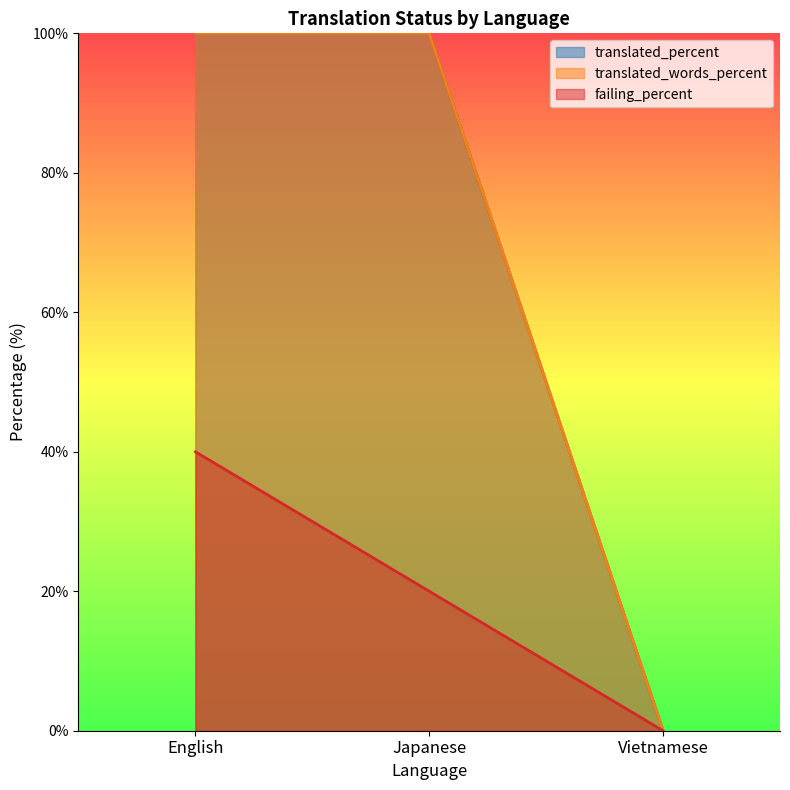

Reading left to right, extract all data points from this chart.

translated_percent: 100	100	0
translated_words_percent: 100	100	0
failing_percent: 40	20	0